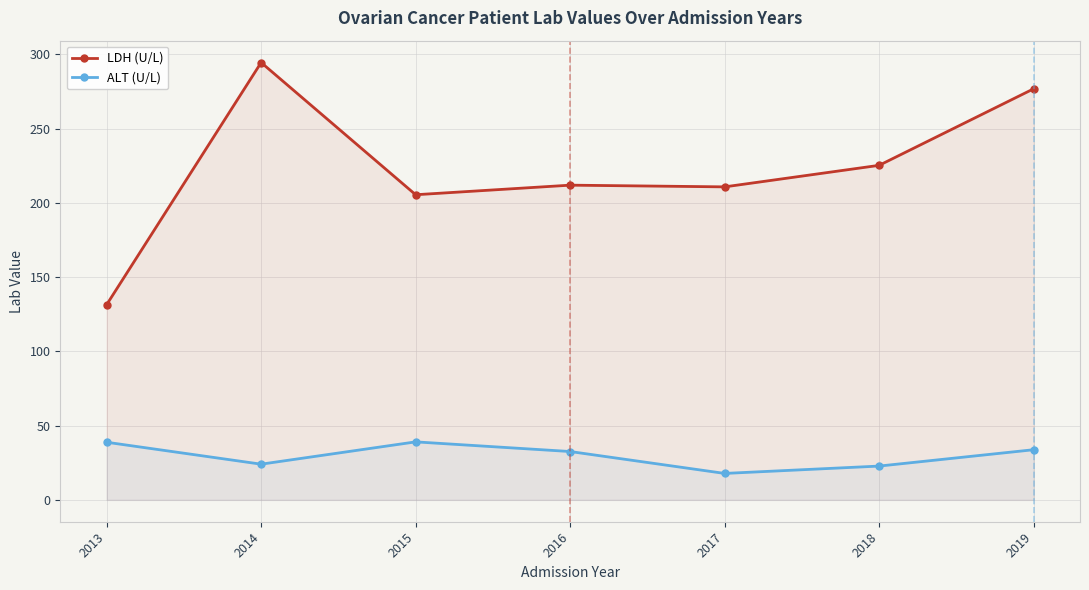

Which series has the largest total across all categories?

LDH (U/L)